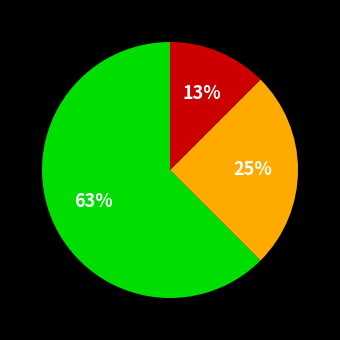

Is there a majority slice in this chart?

Yes